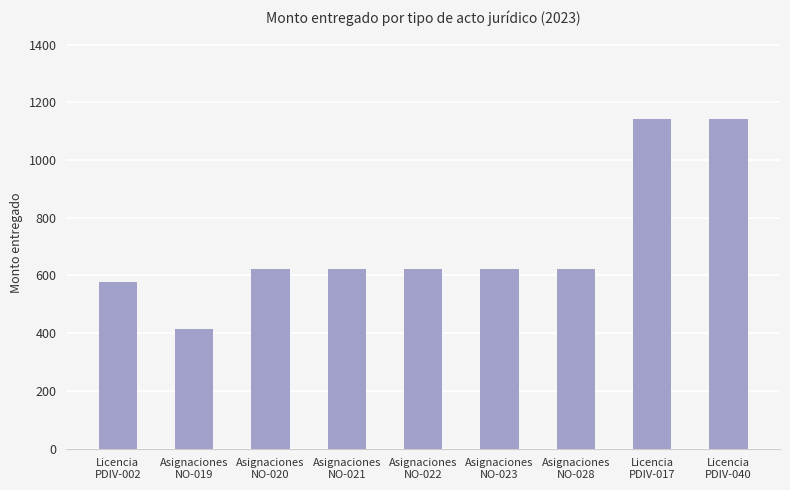

What is the label of the 8th bar from the right?

Asignaciones
NO-019